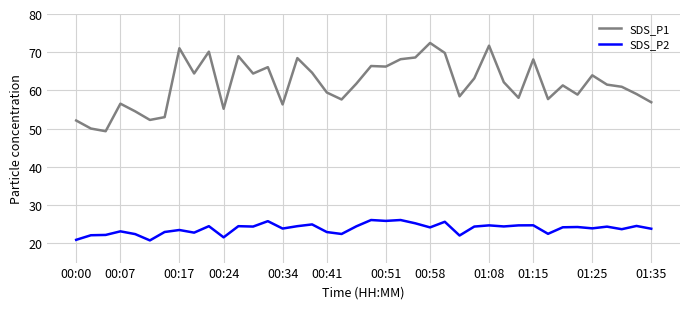

List the series in order of their peak value, highest first.

SDS_P1, SDS_P2